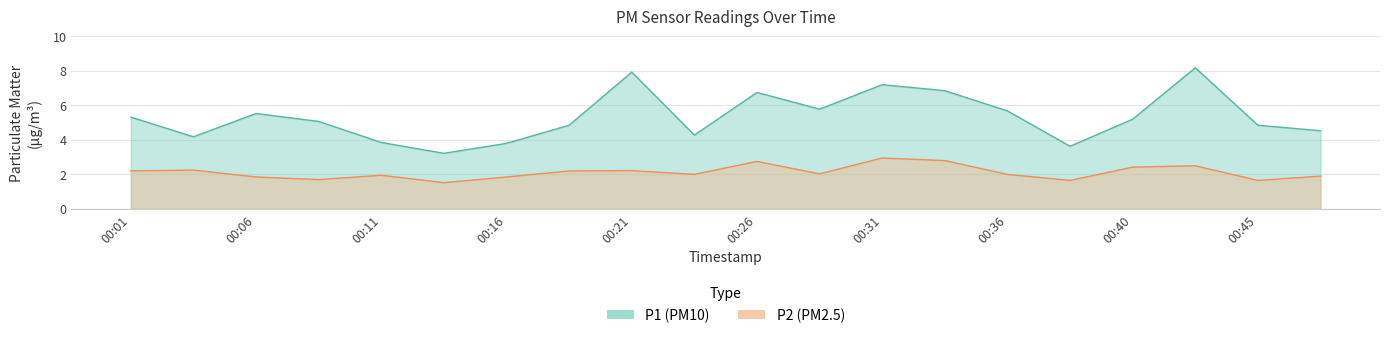

Reading left to right, what are all the values shown in this chart?

P1: 00:01=5.3	00:03=4.2	00:06=5.5	00:08=5.1	00:11=3.9	00:13=3.2	00:16=3.8	00:18=4.8	00:21=7.9	00:23=4.3	00:26=6.8	00:28=5.8	00:31=7.2	00:33=6.8	00:36=5.7	00:38=3.6	00:40=5.2	00:43=8.2	00:45=4.8	00:48=4.5
P2: 00:01=2.2	00:03=2.2	00:06=1.9	00:08=1.7	00:11=1.9	00:13=1.5	00:16=1.9	00:18=2.2	00:21=2.2	00:23=2.0	00:26=2.8	00:28=2.0	00:31=3.0	00:33=2.8	00:36=2.0	00:38=1.6	00:40=2.4	00:43=2.5	00:45=1.6	00:48=1.9